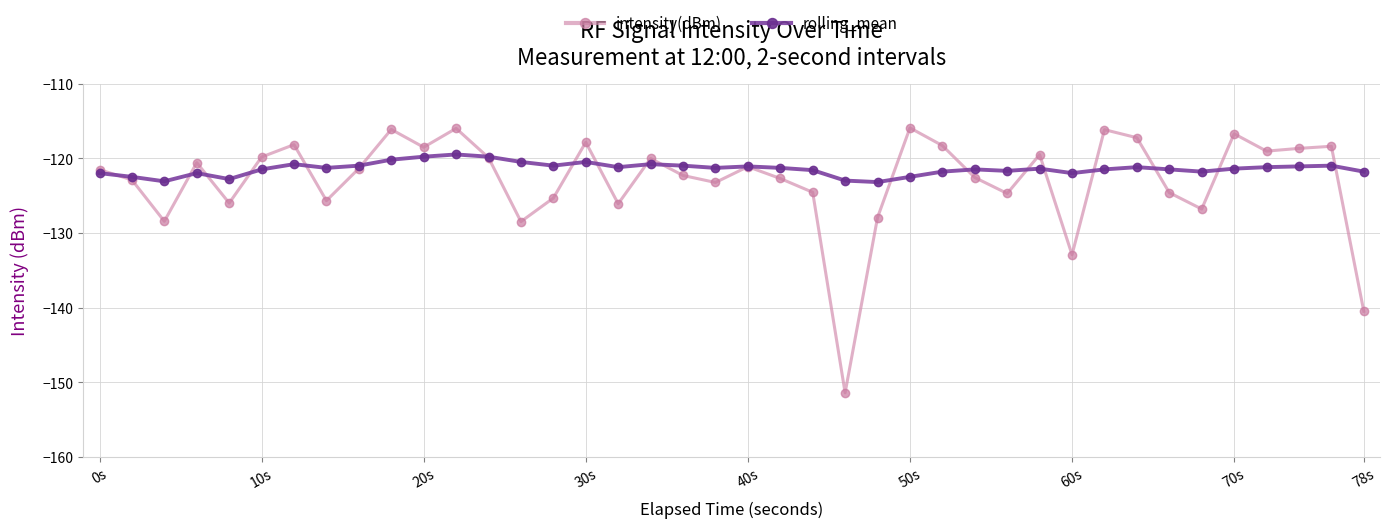

List the series in order of their peak value, lowest first.

rolling_mean, intensity(dBm)